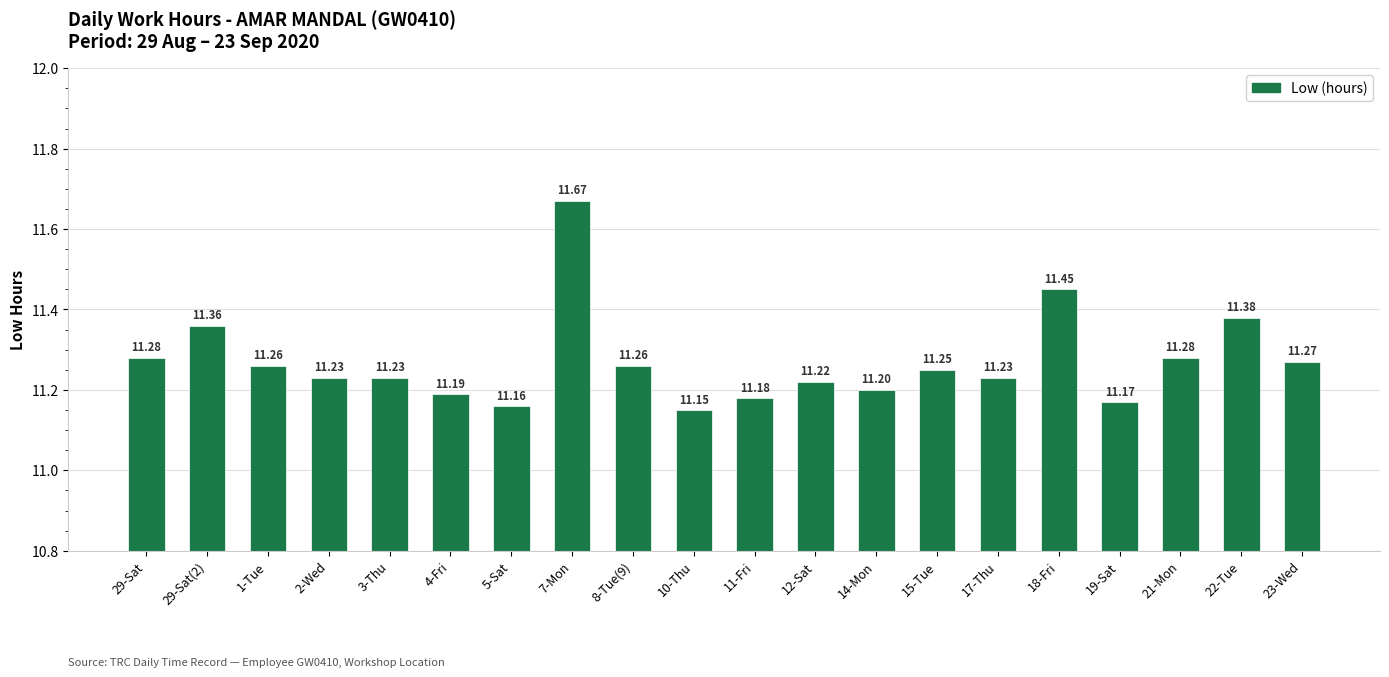

What is the average value?

11.3